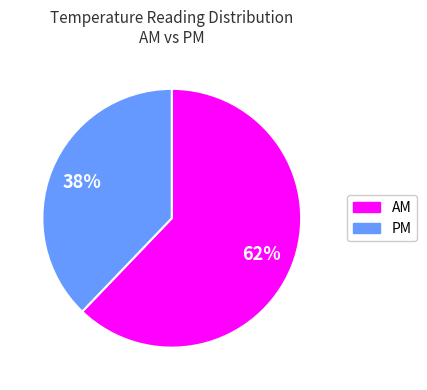

Is the sum of AM and PM greater than half?

Yes